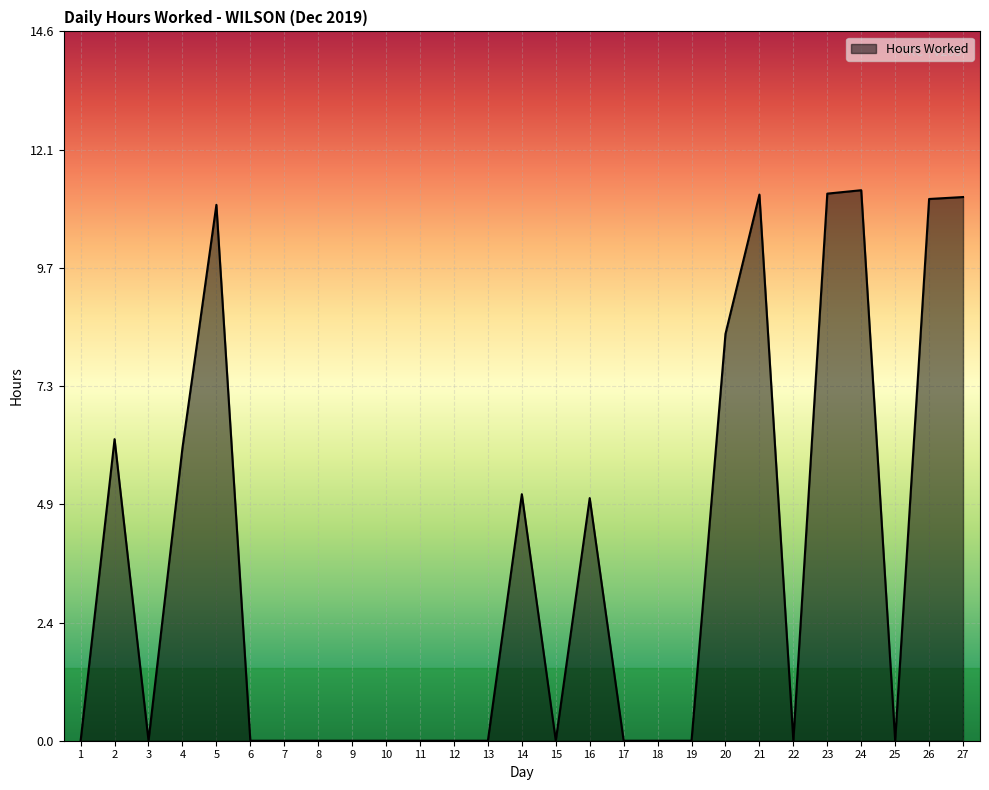

What is the difference between the maximum and minimum values?

11.3